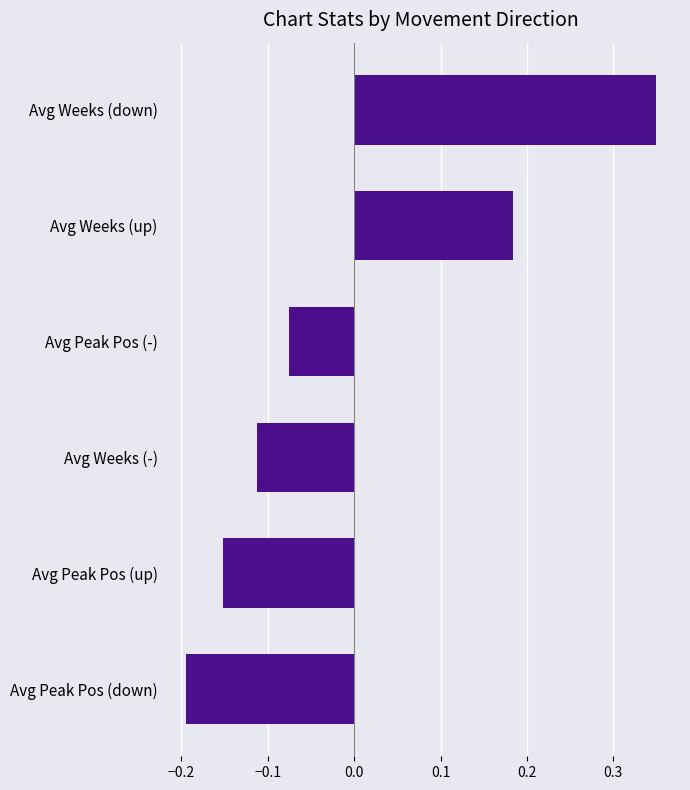

Which label corresponds to the smallest value in the chart?

Avg Peak Pos (down)